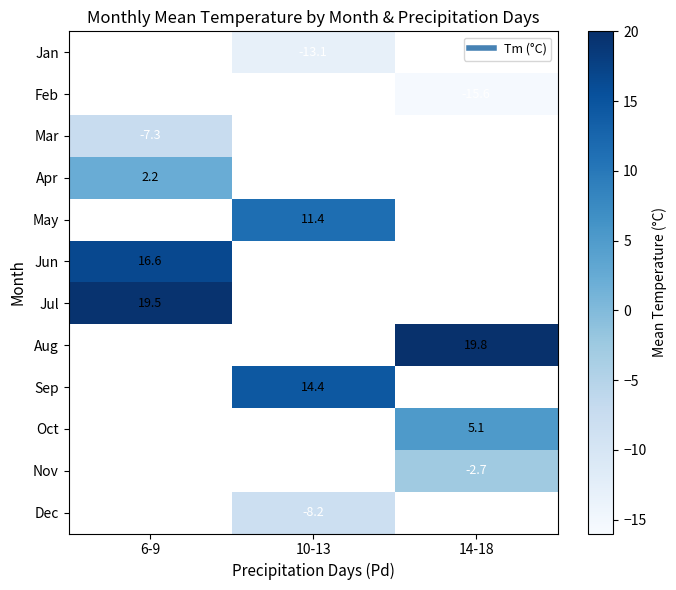

Count the number of data series in this chart.

12